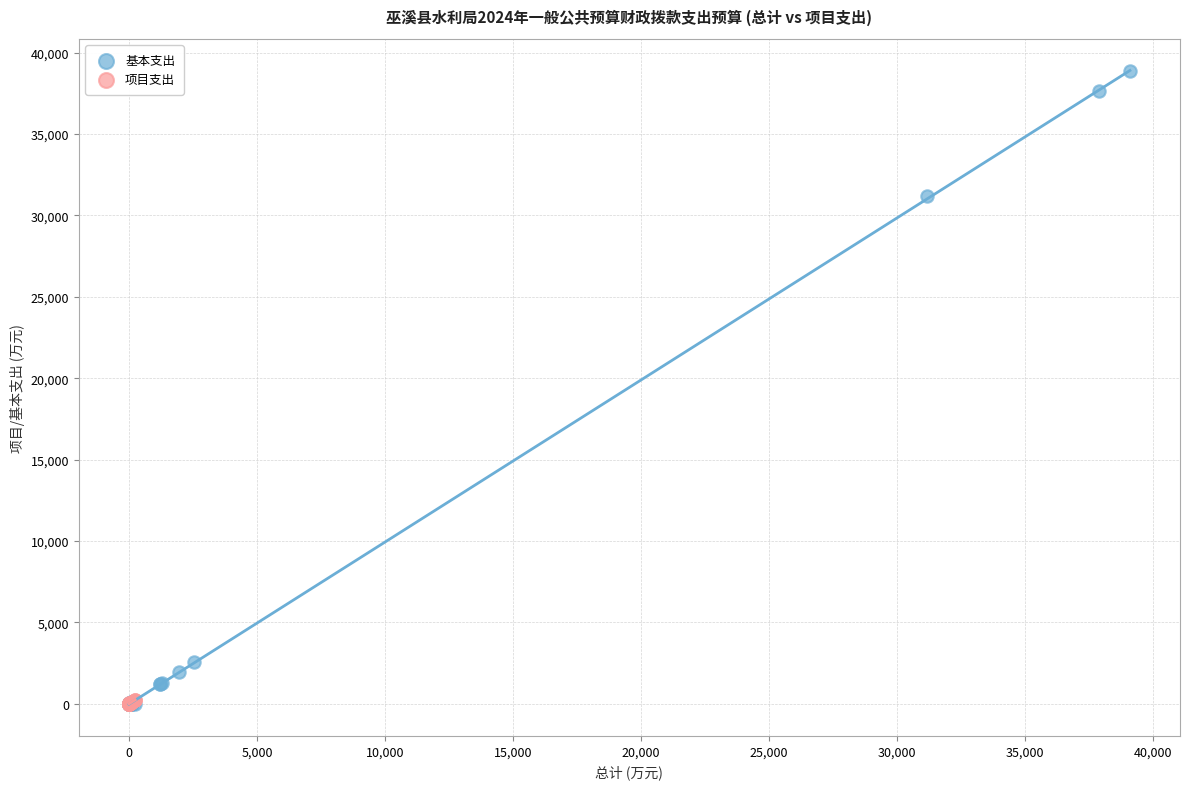

Which series reaches the maximum Y coordinate?

基本支出